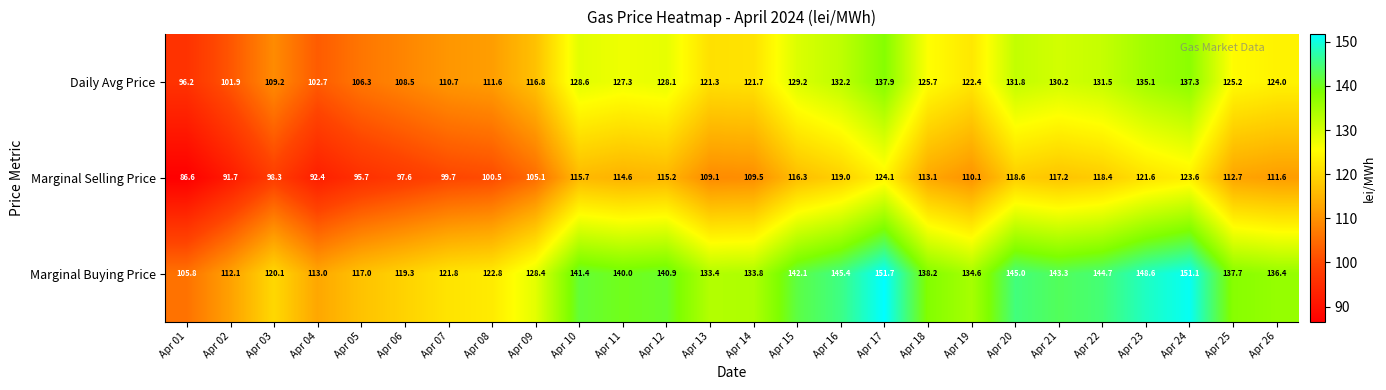

What is the average value of the Marginal Buying Price series?

133.4